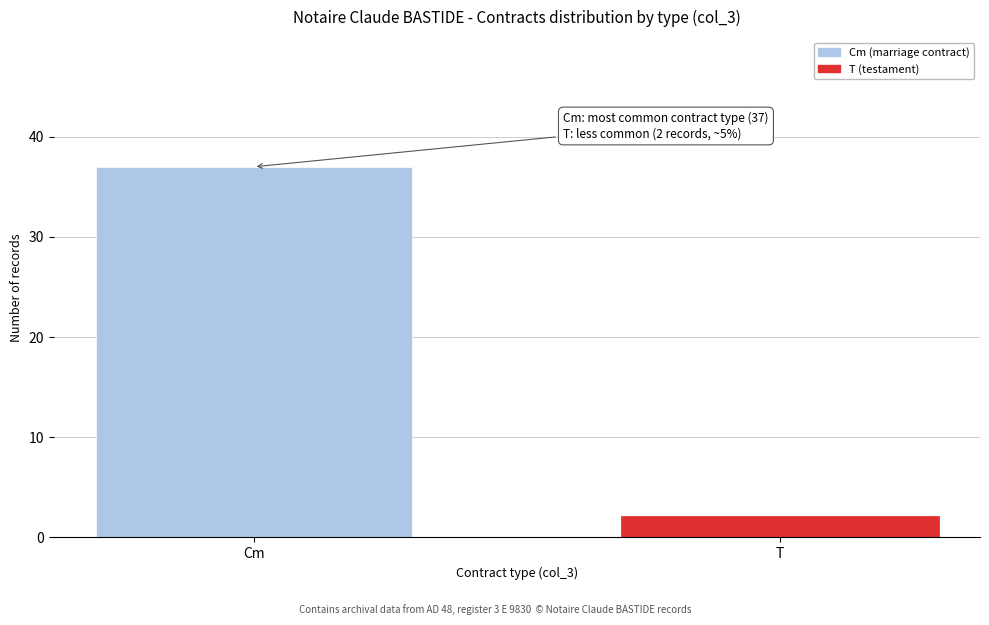

Reading left to right, transcribe all the data shown in this chart.

Cm=37	T=2